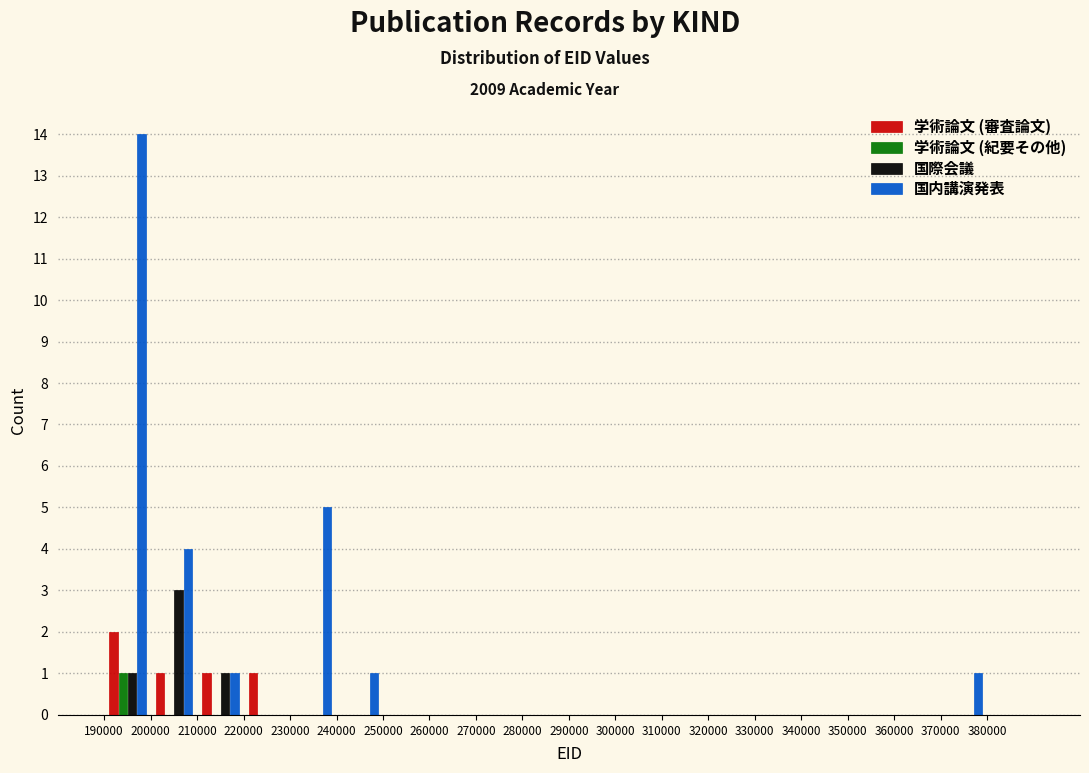

In the 国内講演発表 series, which range on the x-axis has the tallest bar?

190000 to 200000